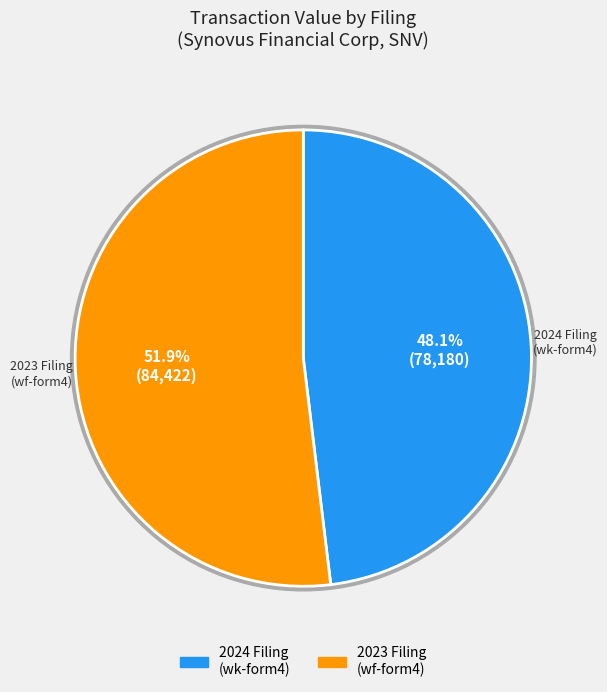

Does wf-form4_167606654233432.xml account for over 50% of the chart?

Yes